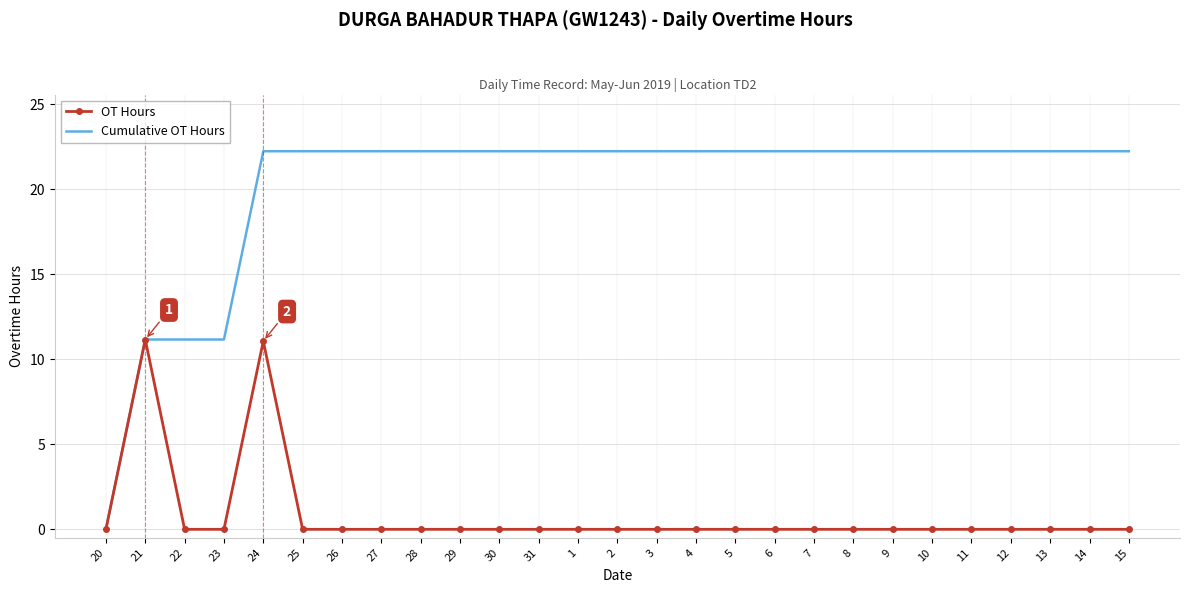

Is it true that OT Hours equals 7.7 at 27?

False